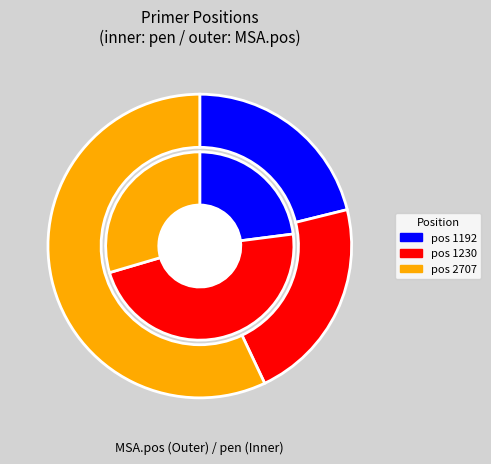

Count the number of slices in the pie.

3